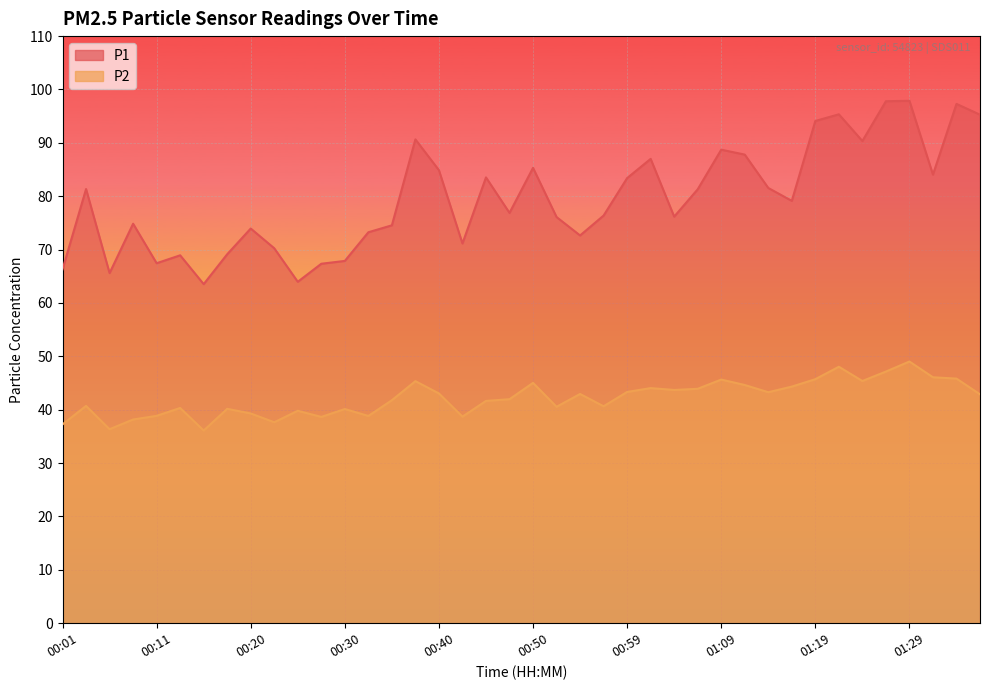

Where does the P2 line series first go above 42?

15